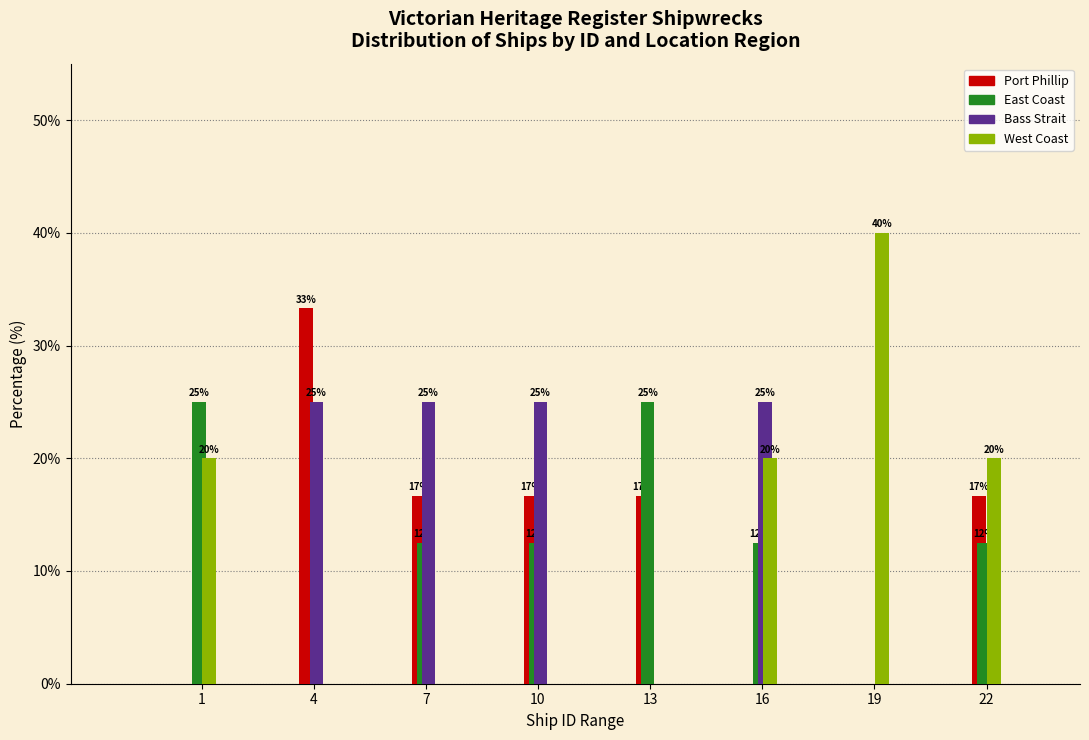

Read the Port Phillip value at 13.

16.7